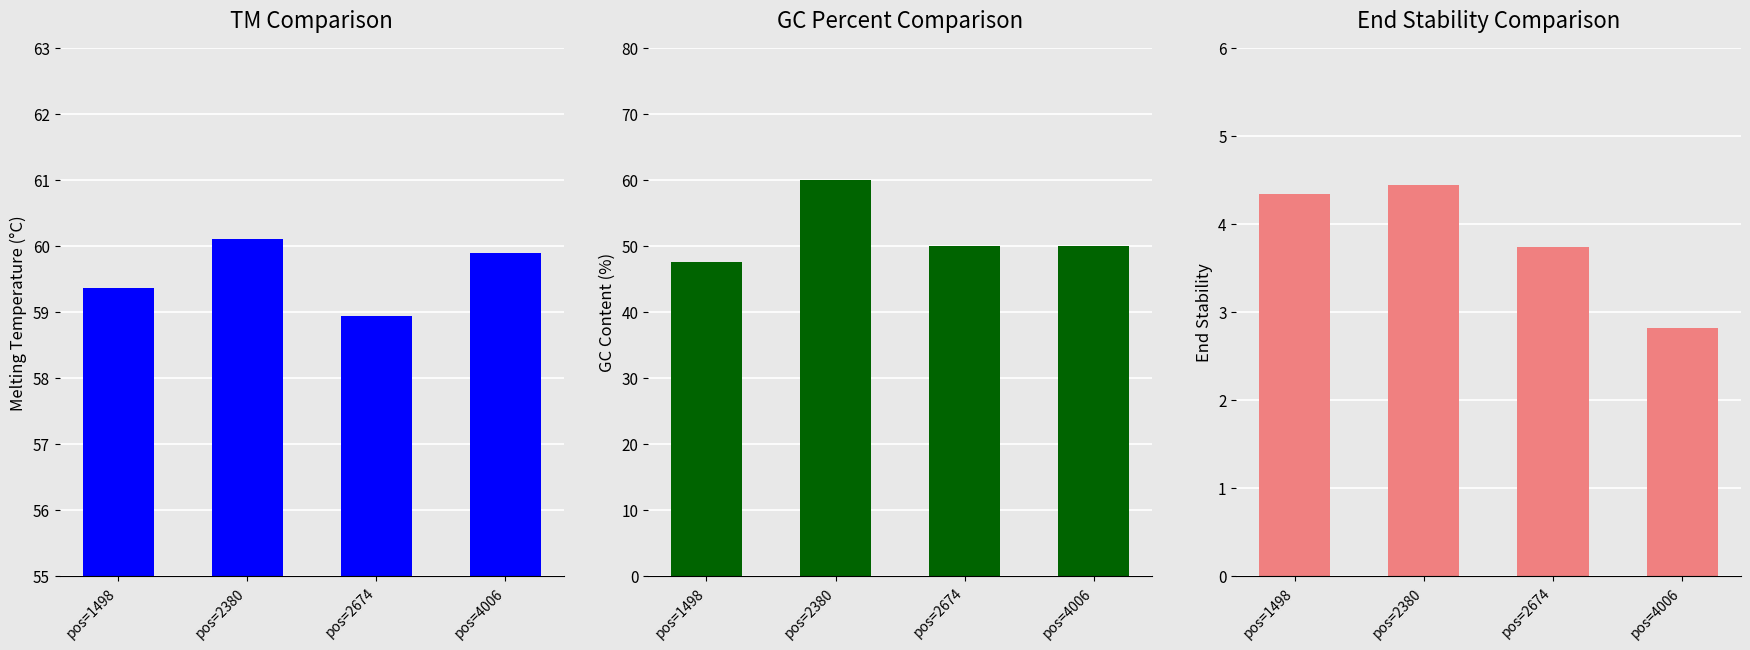

Reading left to right, transcribe all the data shown in this chart.

PRIMER_RIGHT_0_TM: 59.4	60.1	58.9	59.9
PRIMER_RIGHT_0_GC_PERCENT: 47.6	60.0	50.0	50.0
PRIMER_RIGHT_0_END_STABILITY: 4.3	4.5	3.7	2.8